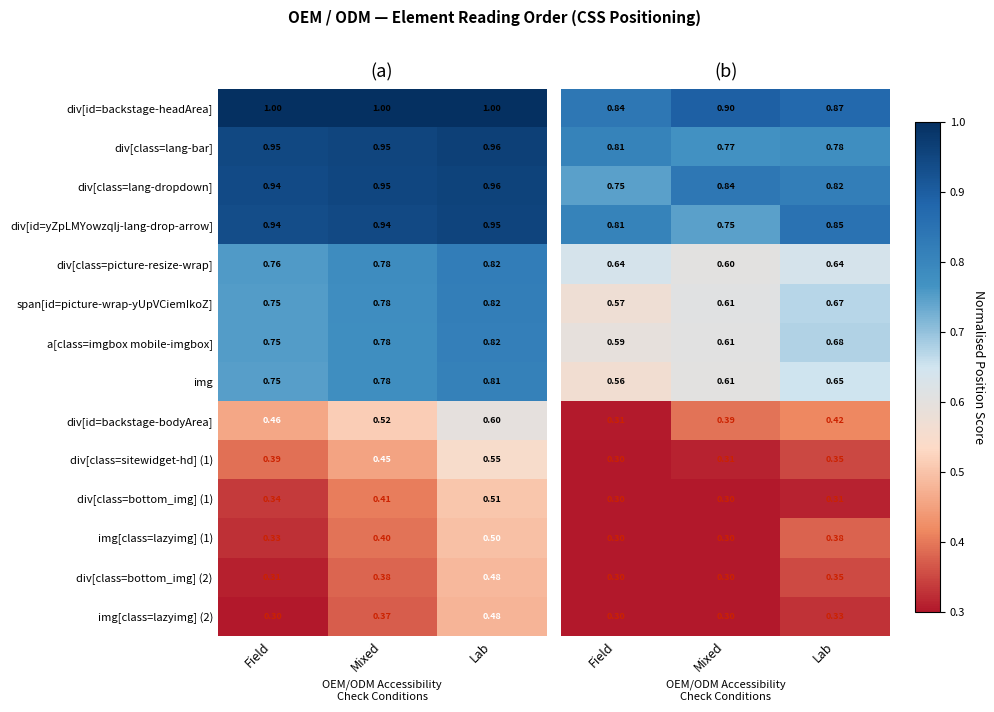

Which category has the highest value in the a[class=imgbox mobile-imgbox] series?

Lab